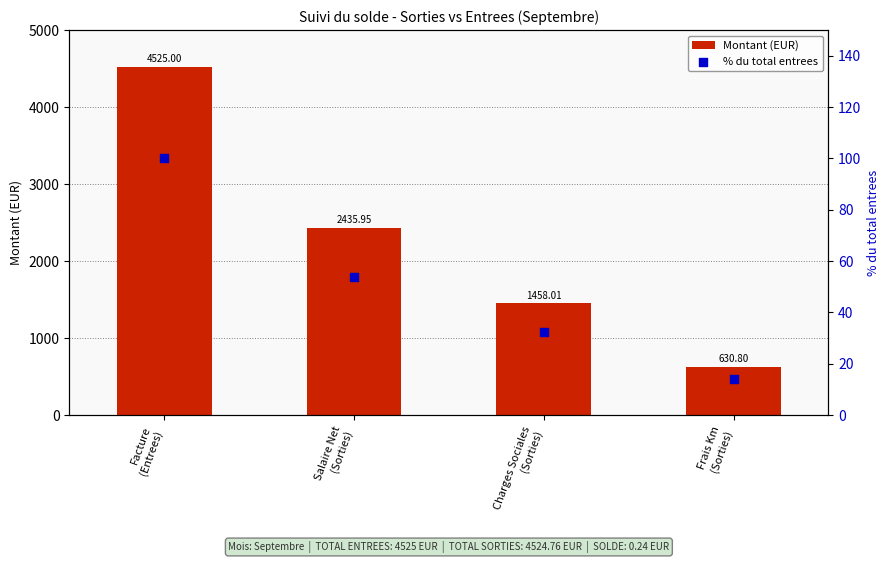

Which series has the largest Y range (max minus min)?

Montant (EUR)